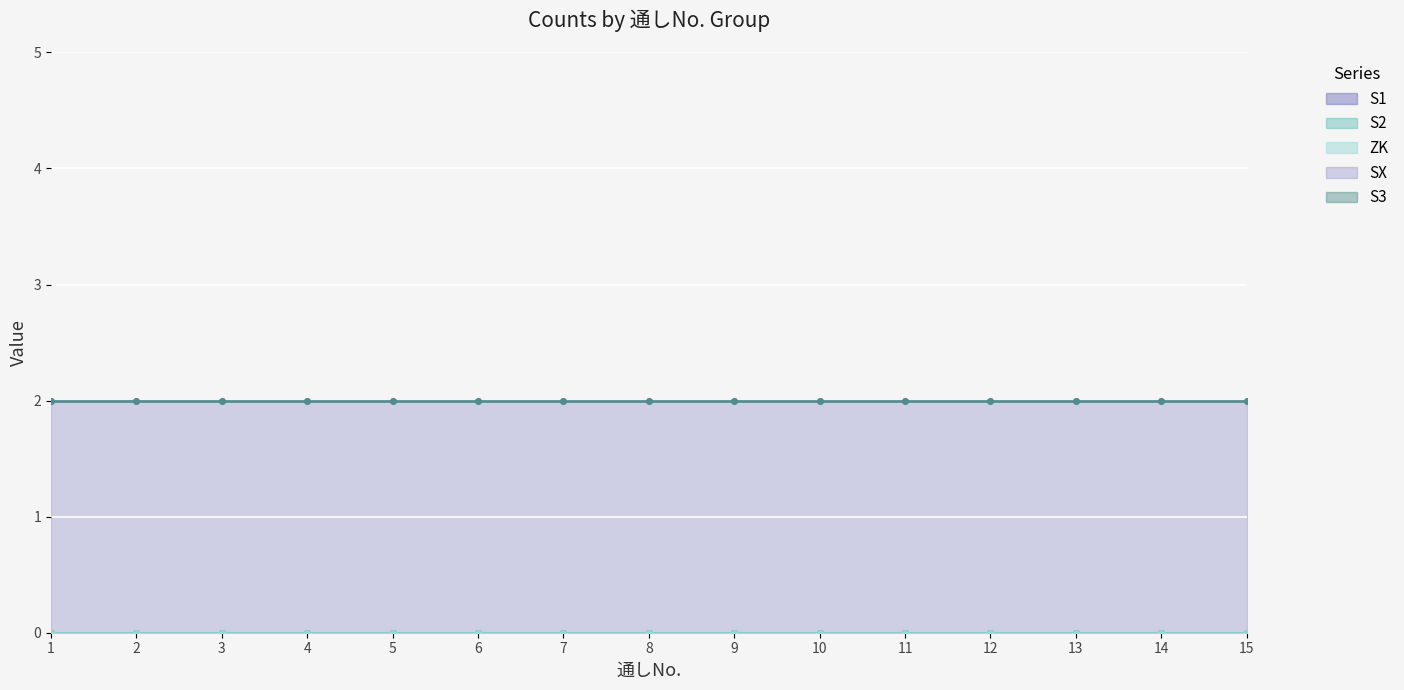

True or false: ZK has a value of 0 at 5.

True